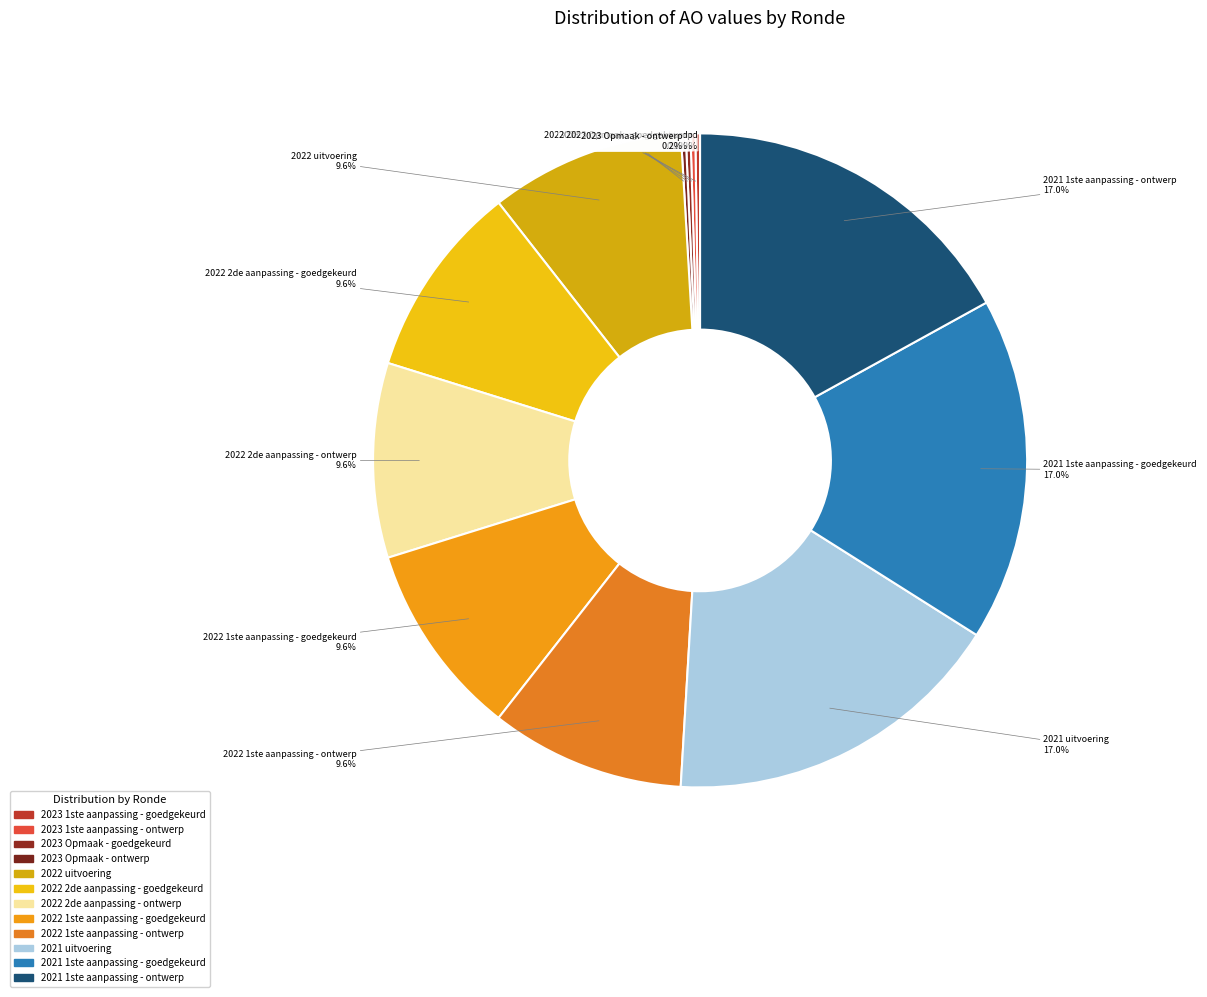

Is it true that 2022 1ste aanpassing - goedgekeurd is 18% of the pie?

False